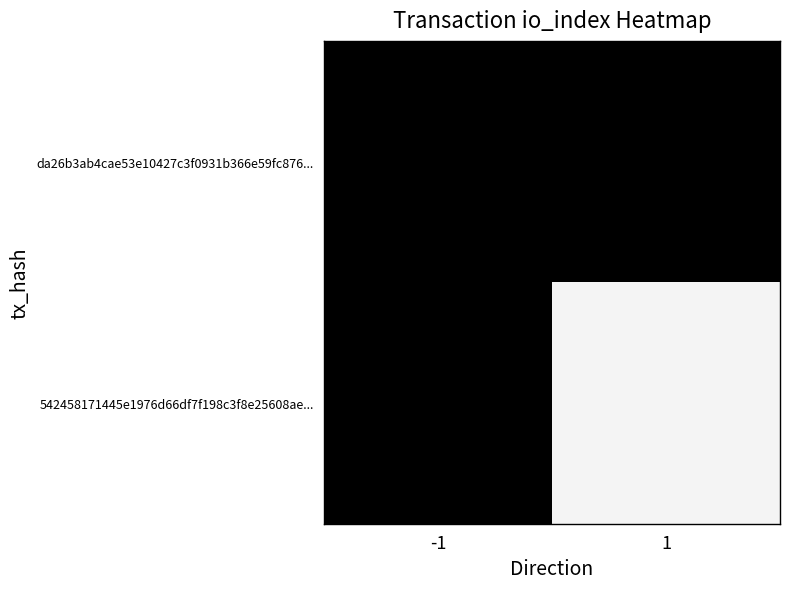

At which category is the sum across all series the highest?

1